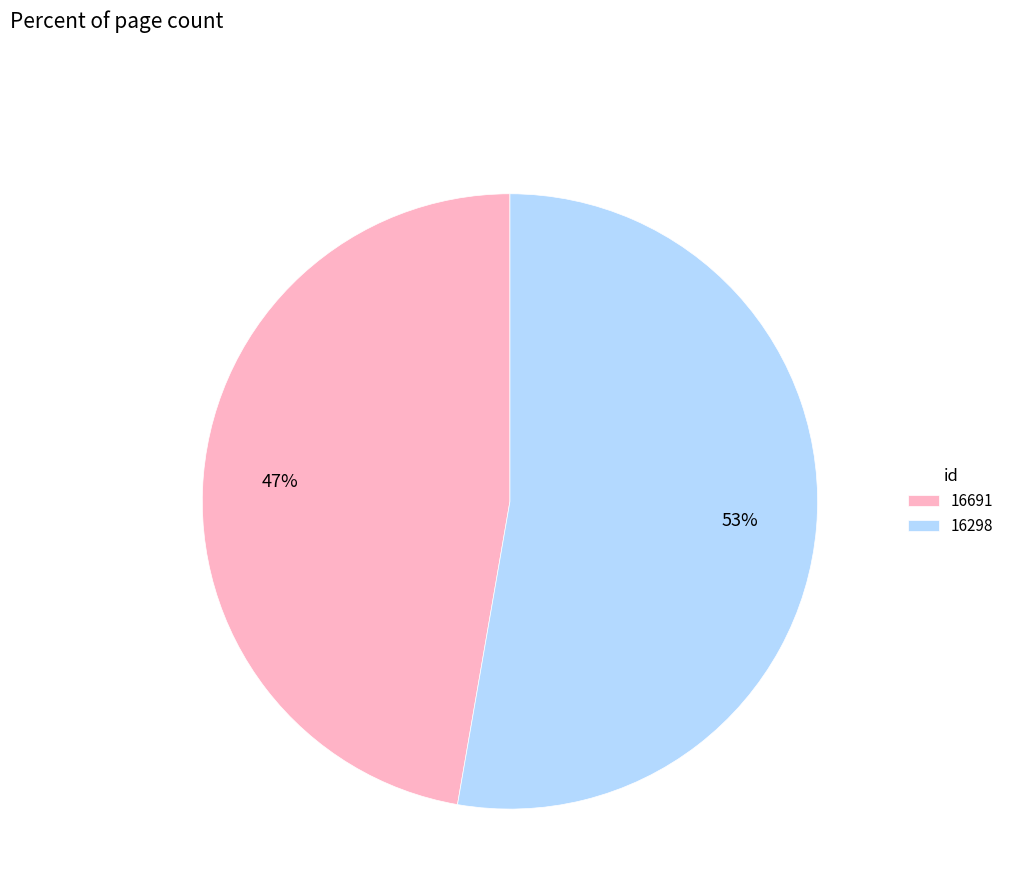

Does 16298 represent more than half of the total?

Yes